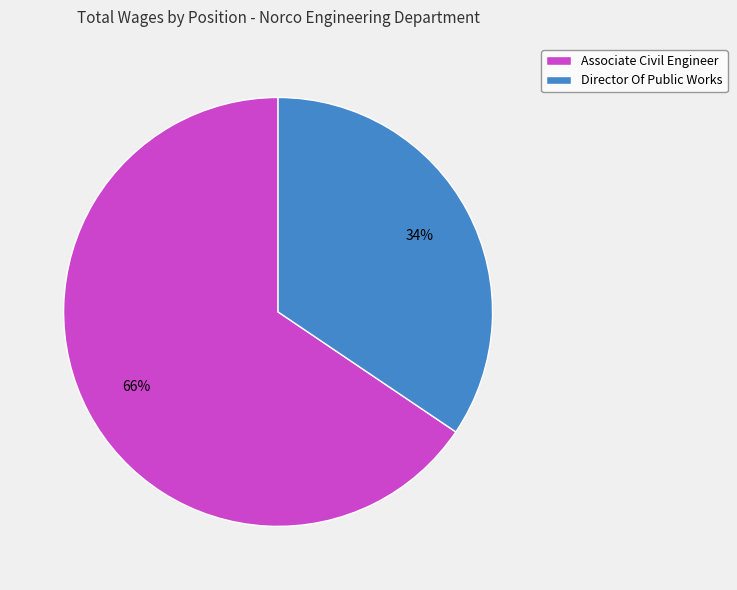

Do Associate Civil Engineer and Director Of Public Works together represent more than half of the pie?

Yes